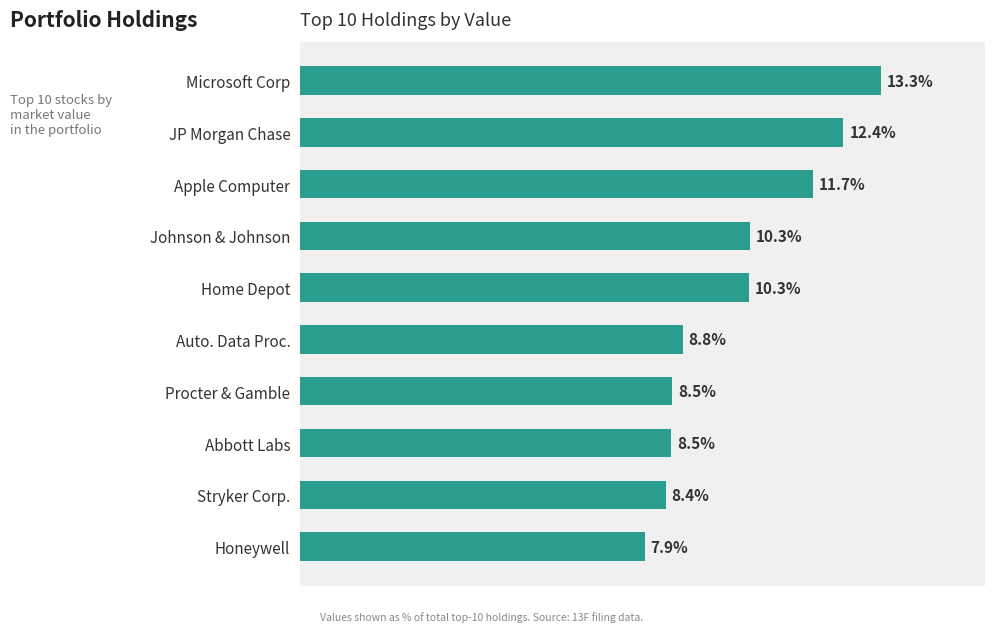

Does the chart contain any negative values?

No